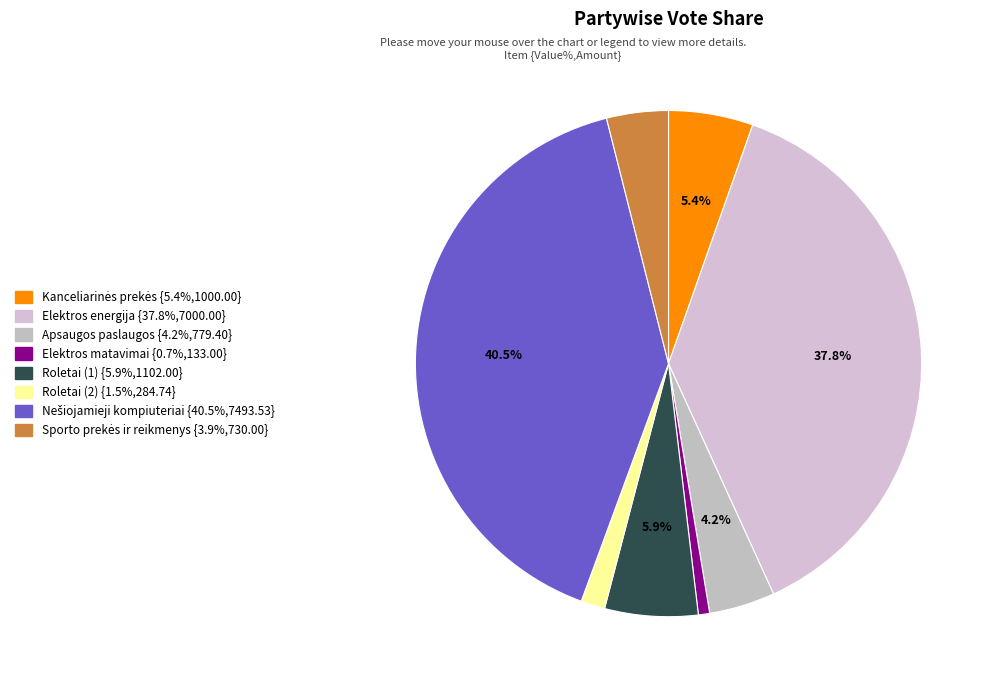

What is the smallest slice in the pie chart?

Elektros matavimai